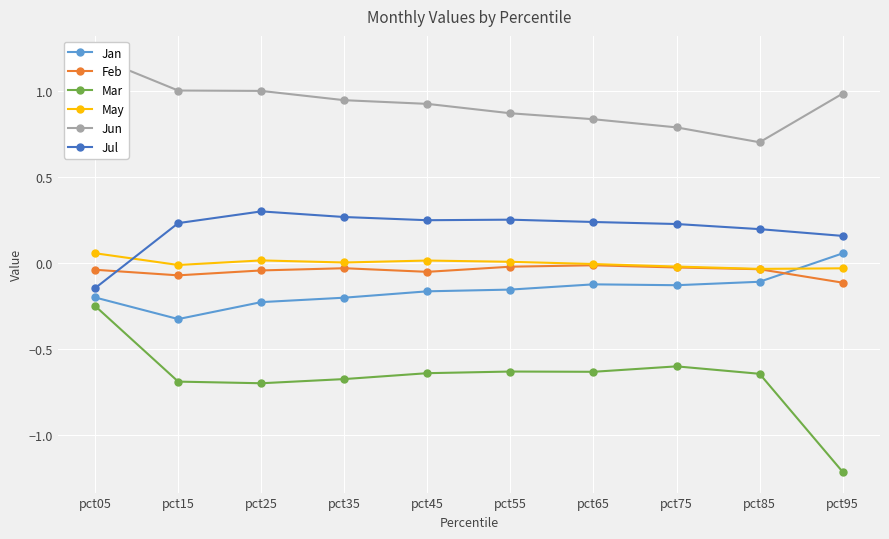

Rank the categories by Jun value from lowest to highest.

pct85, pct75, pct65, pct55, pct45, pct35, pct95, pct25, pct15, pct05